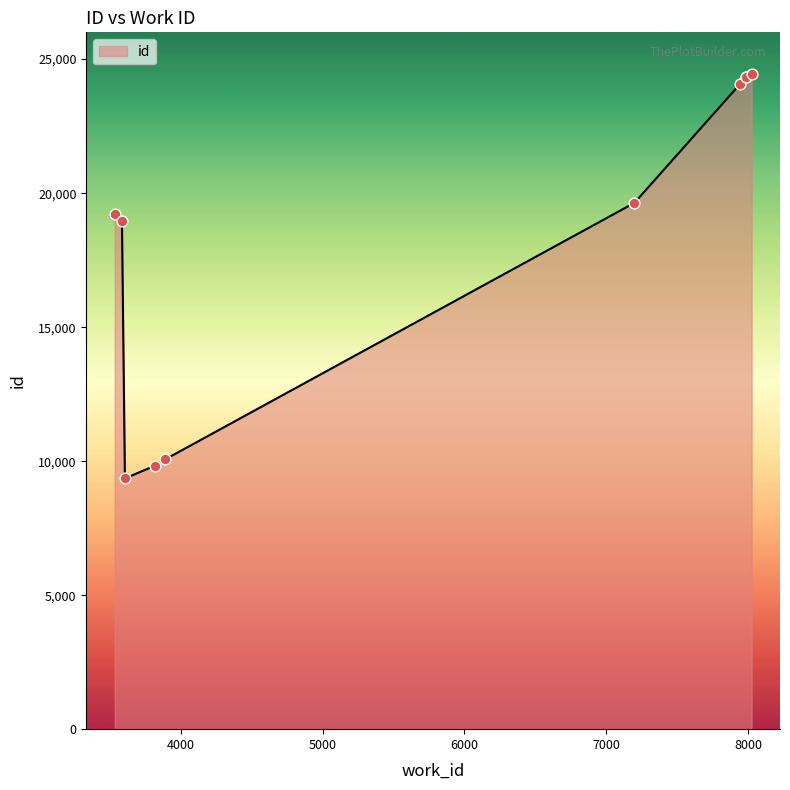

Which has a higher value, 7986 or 3607?

7986